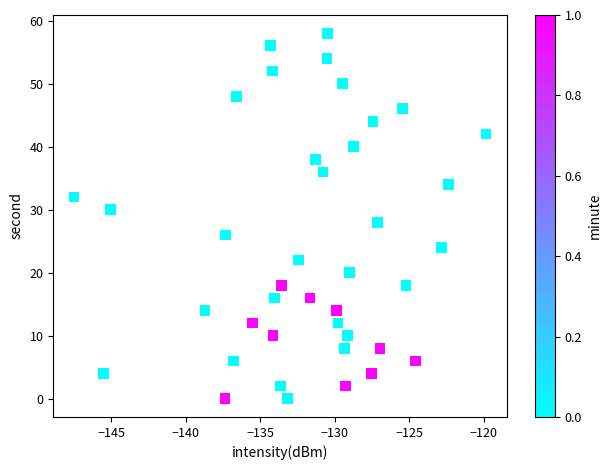

What is the range of Y values (max minus min)?

58